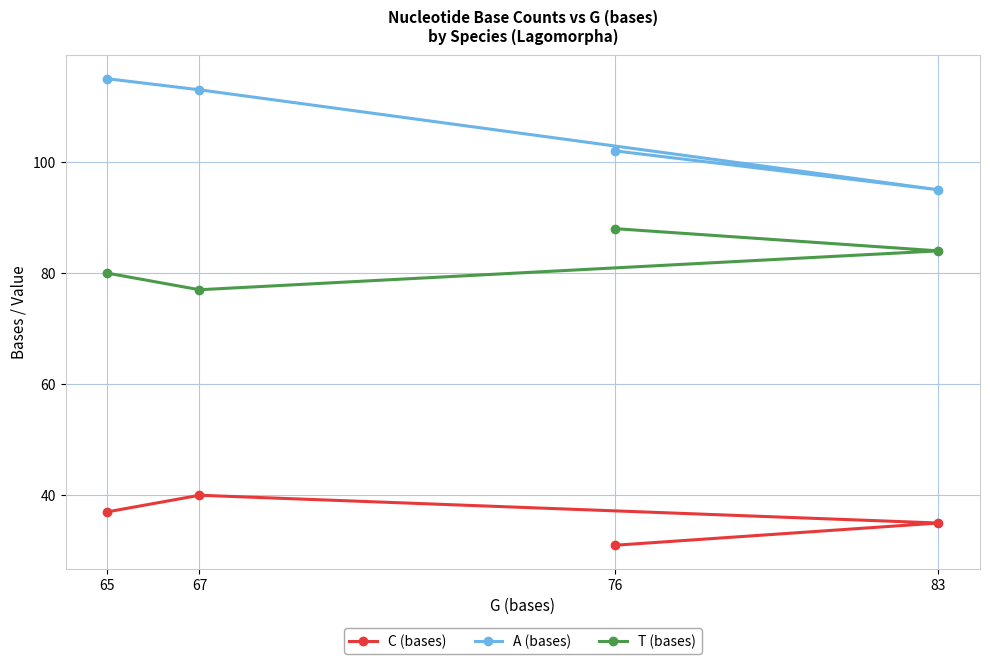

At which category does A (bases) reach its first local valley?

83